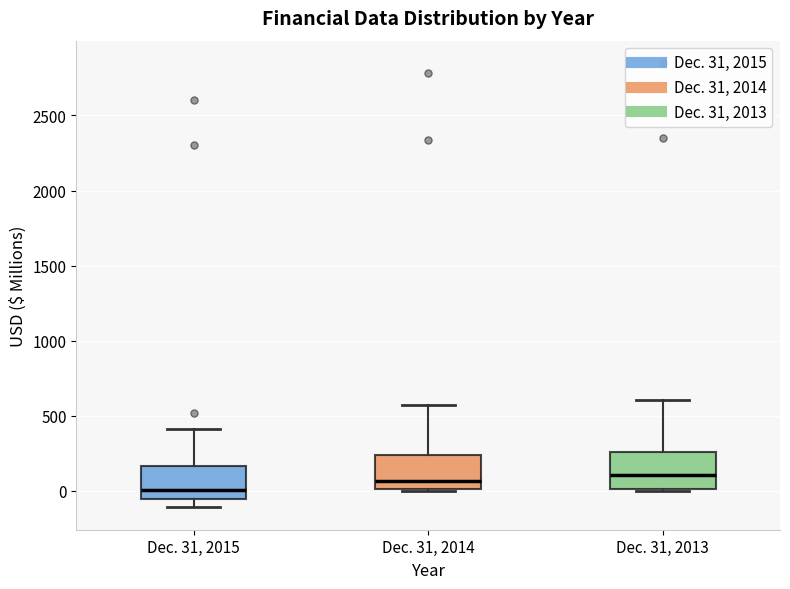

Reading left to right, read every box against the y-axis: the position of its median line, the range the box covers, and the ends of its whiskers. The values are not printed on the chart, so give them approximately, as read against the axis.

Dec. 31, 2015: median 0, box -50 to 150, whiskers -100 to 400
Dec. 31, 2014: median 50, box 0 to 250, whiskers 0 to 550
Dec. 31, 2013: median 100, box 0 to 250, whiskers 0 to 600